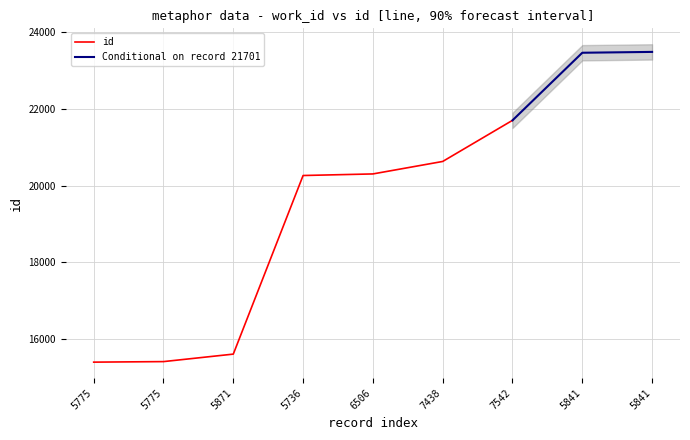

Approximately how many times larger is the value at 5736 compared to 6506?

1.0